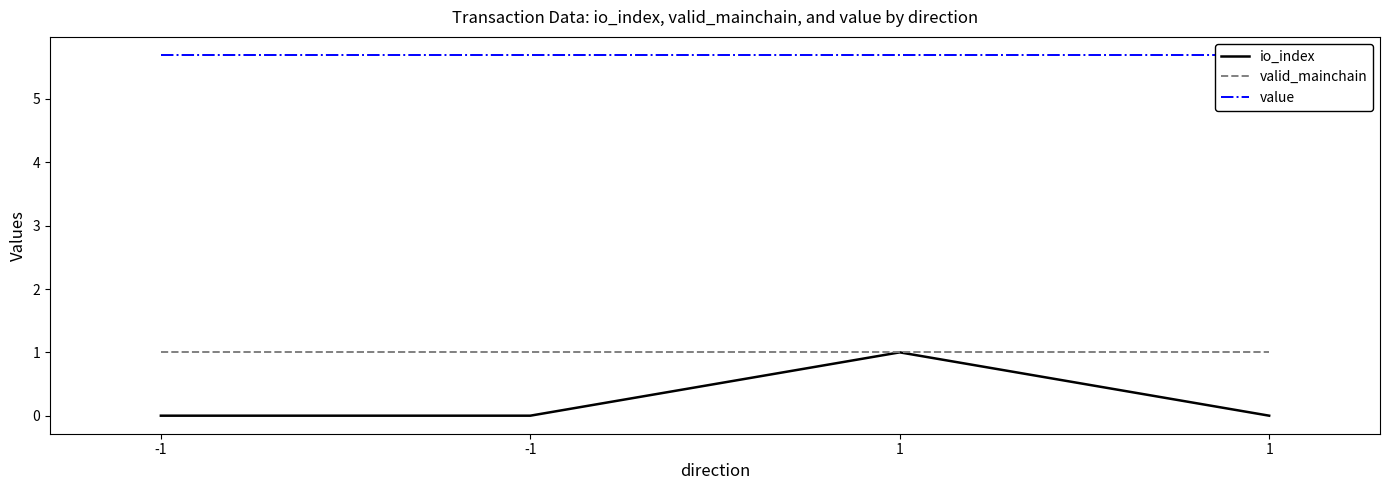

Reading right to left, what are all the values shown in this chart?

io_index: 0.0	1.0	0.0	0.0
valid_mainchain: 1.0	1.0	1.0	1.0
value: 5.7	5.7	5.7	5.7